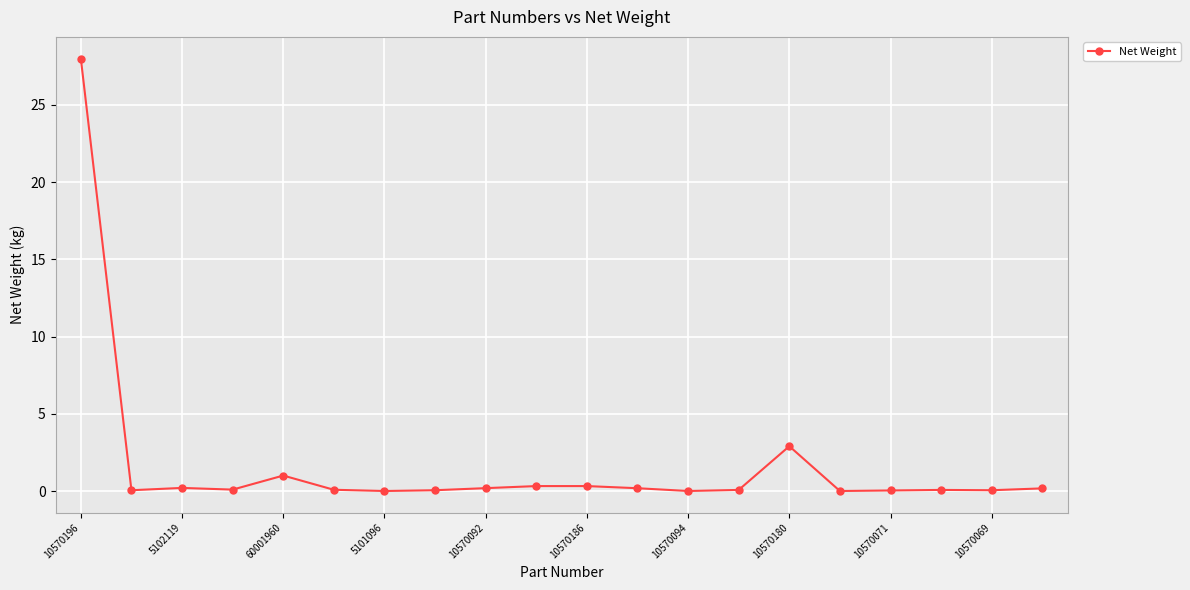

What is the greatest value displayed?

28.0